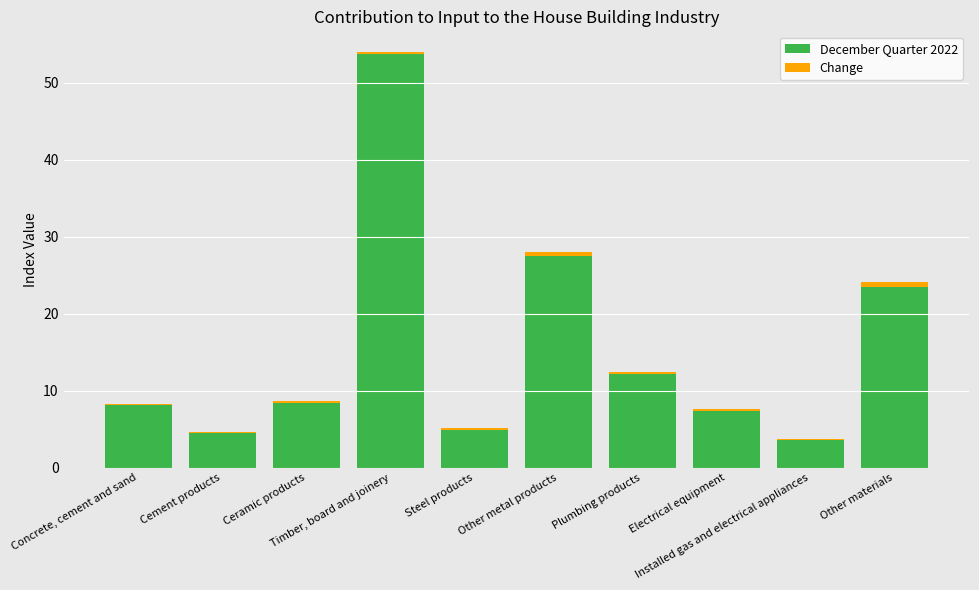

What is the average value of the December Quarter 2022 series?

15.4